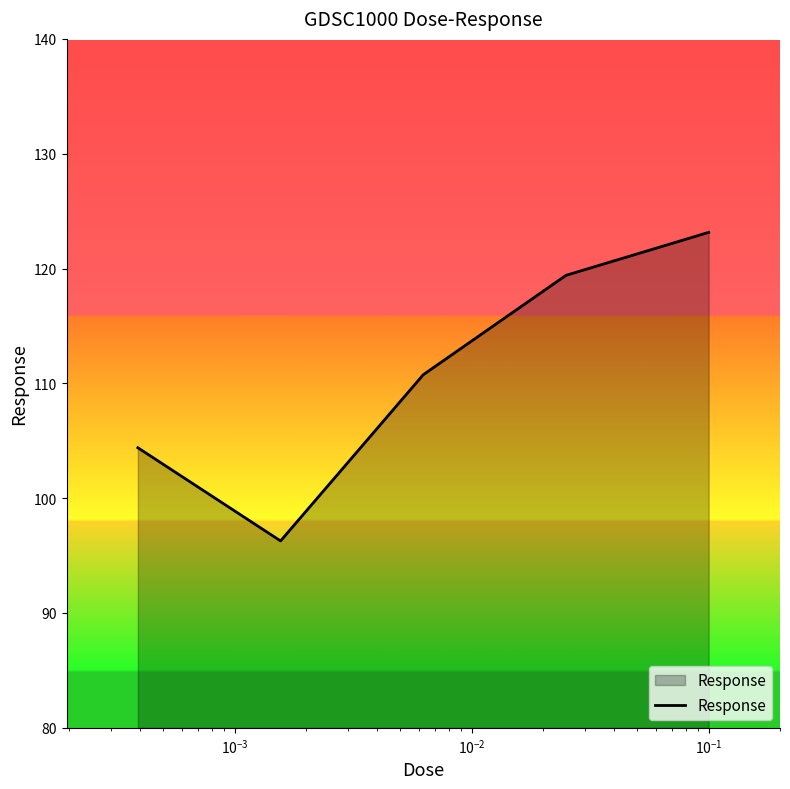

What is the greatest value displayed?

123.1